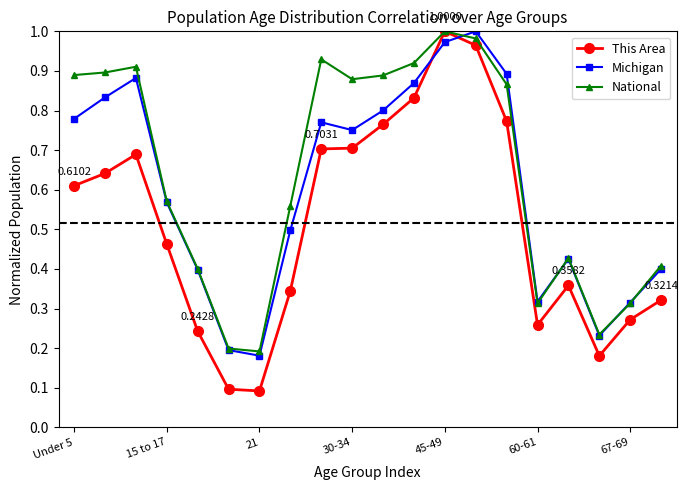

Rank the series by their average value, from lowest to highest.

This Area, Michigan, National